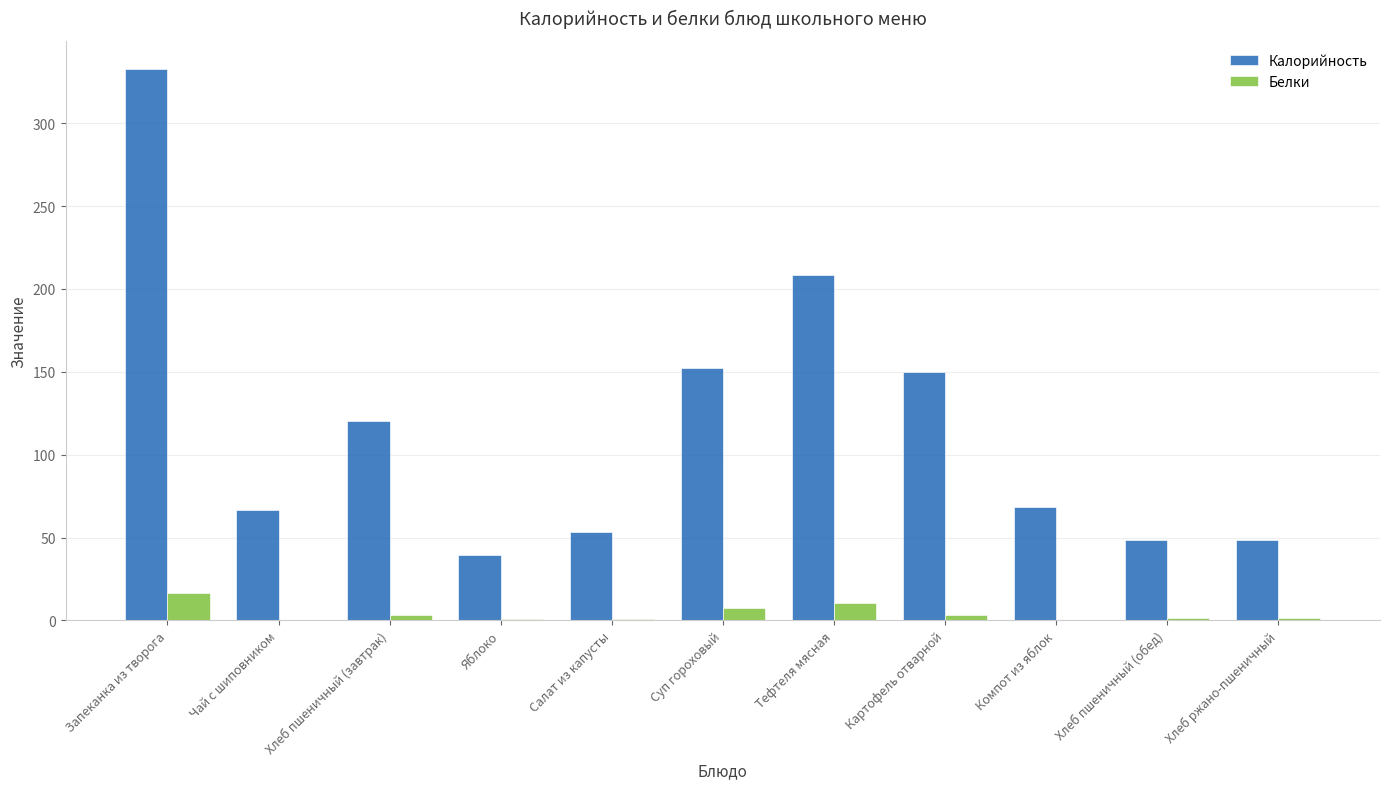

Is it true that Белки equals 0.1 at Компот из яблок?

True